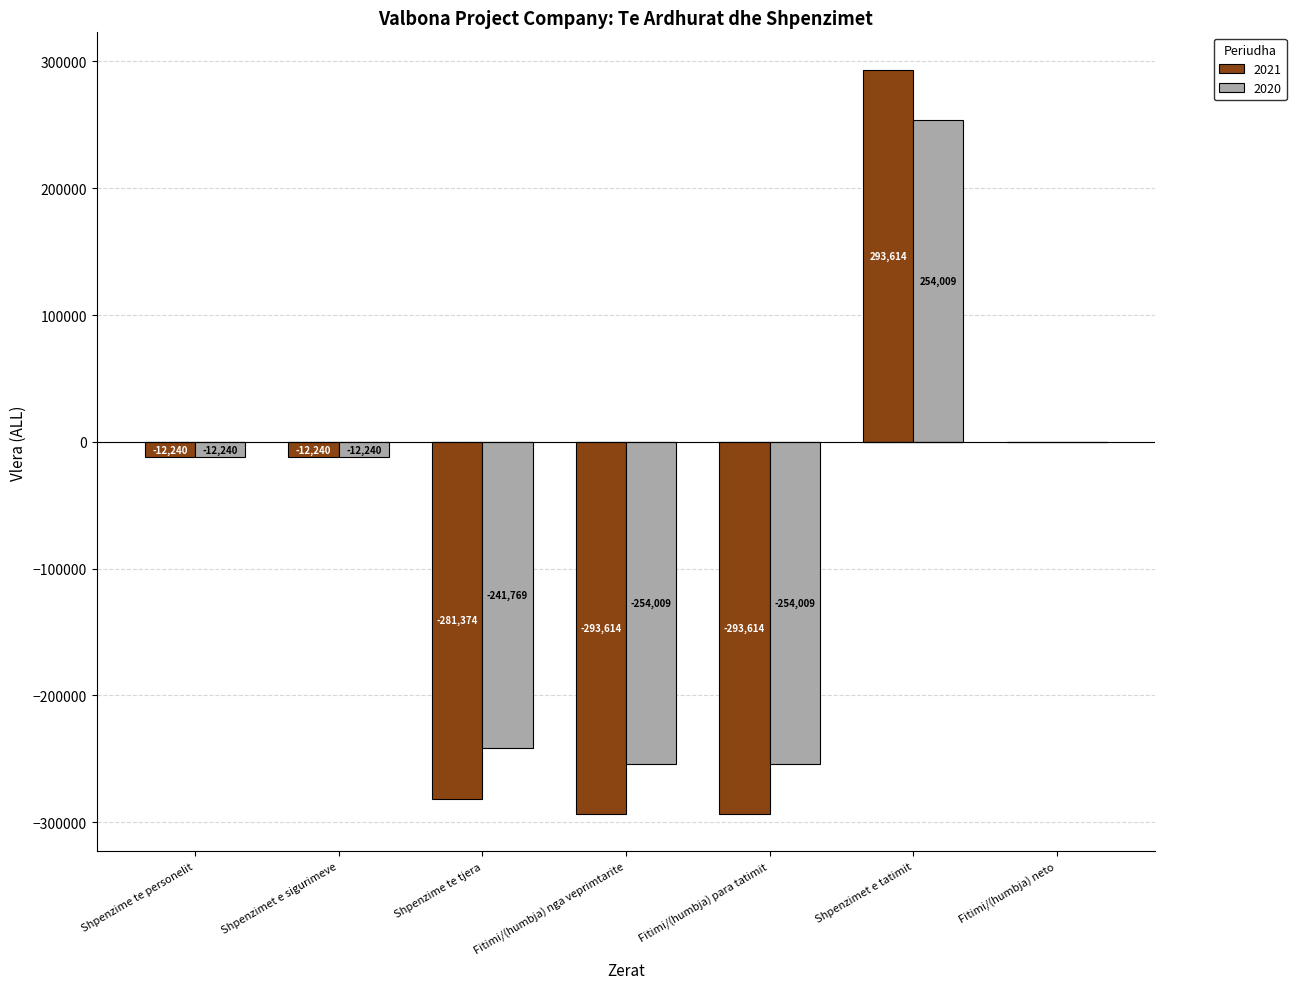

How many values in 2021 are below zero?

5